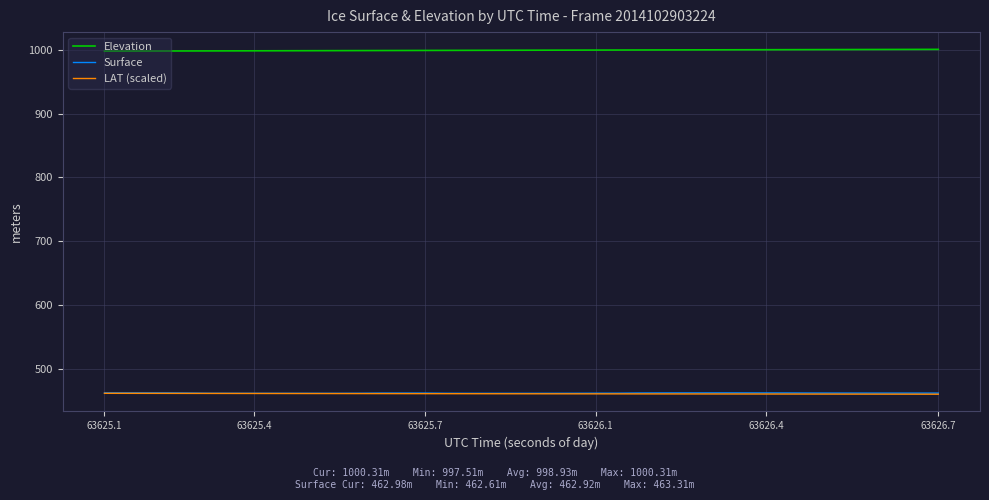

What is the minimum value shown in the chart?

461.2